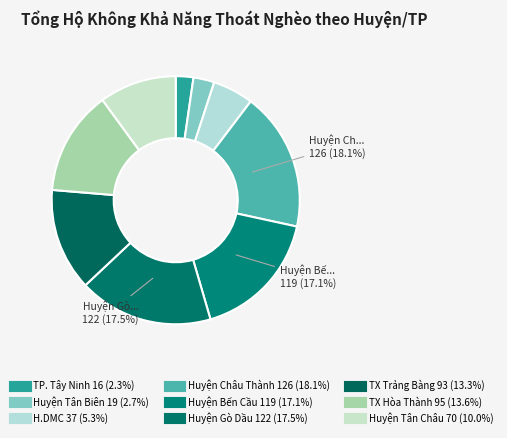

True or false: TX Hòa Thành accounts for 24% of the total.

False